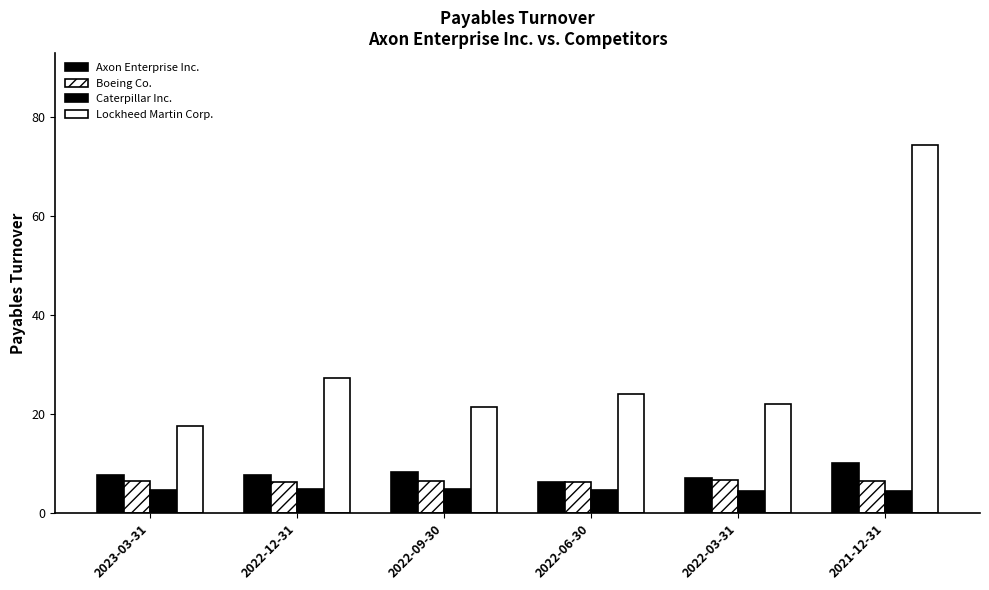

How many series are shown in this chart?

4